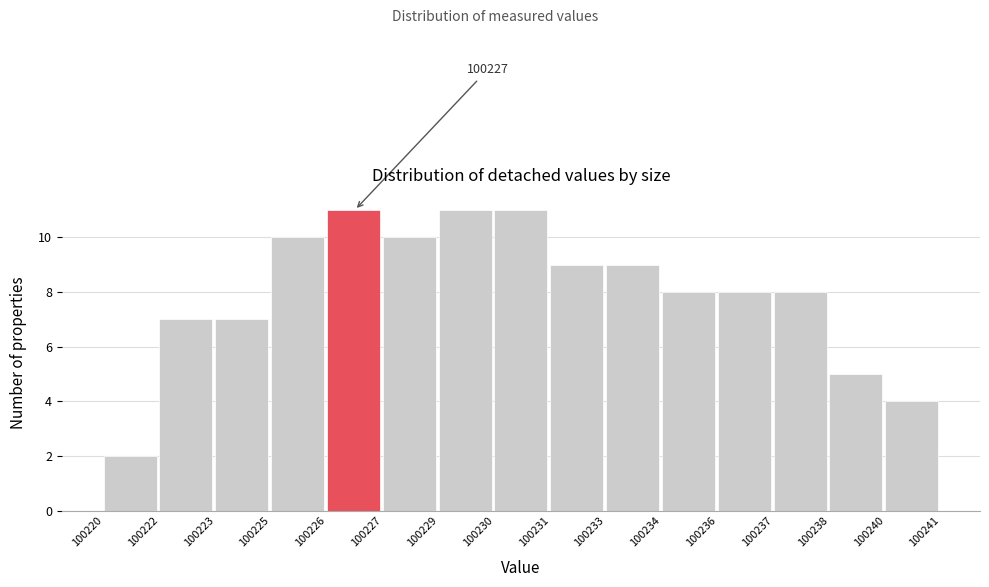

Reading left to right, what are all the values shown in this chart?

2	7	7	10	11	10	11	11	9	9	8	8	8	5	4